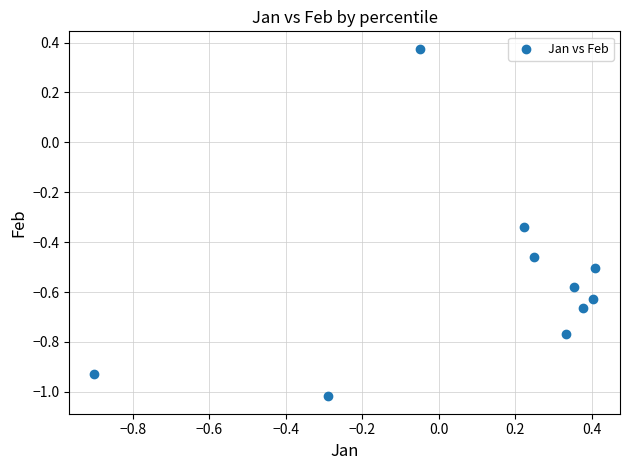

What is the range of X values (max minus min)?

1.3